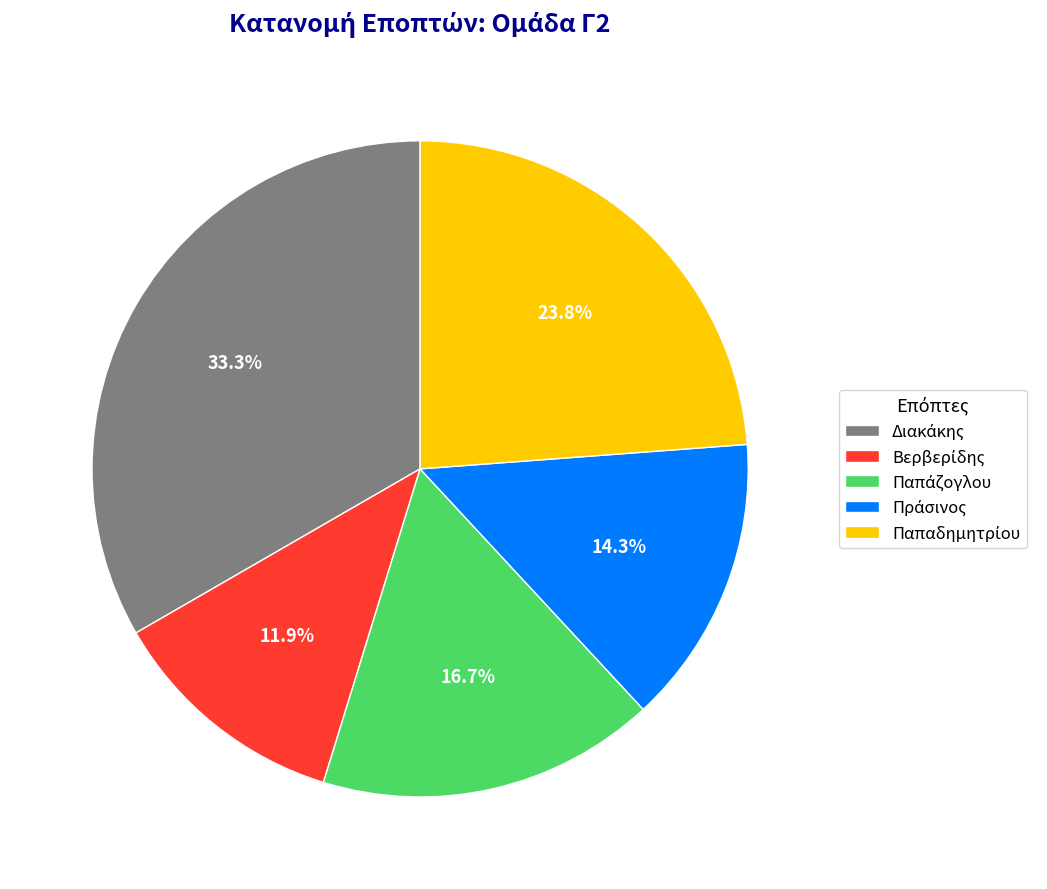

Is there a majority slice in this chart?

No